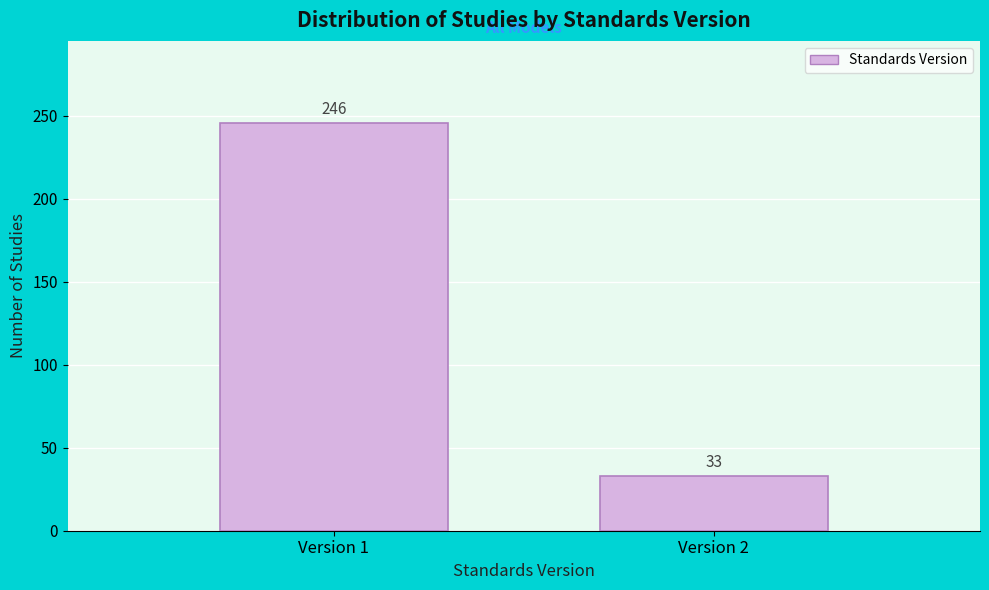

Reading left to right, transcribe all the data shown in this chart.

246	33